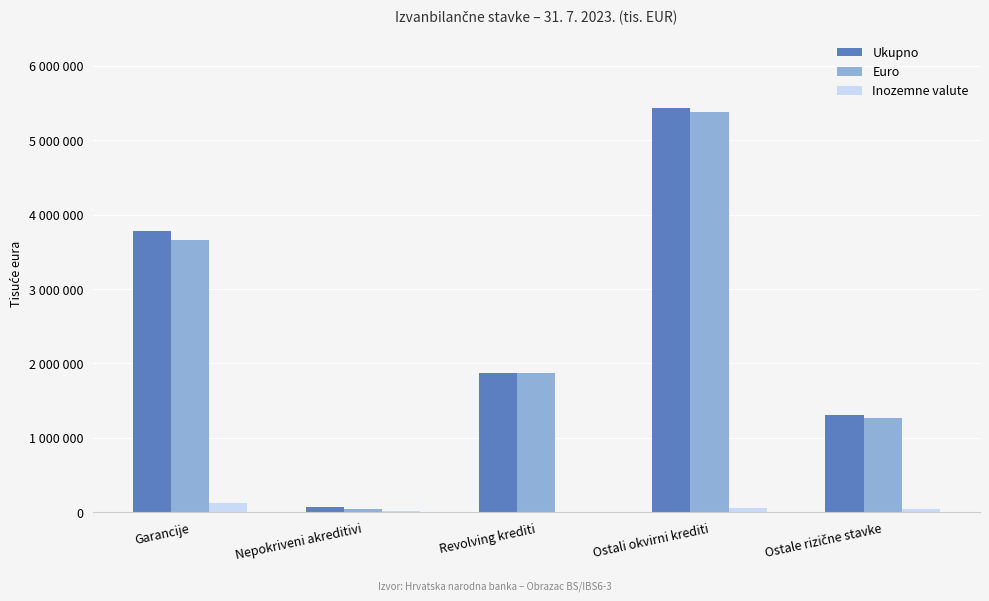

What is the difference between the second highest and second lowest values in the Inozemne valute series?

27089